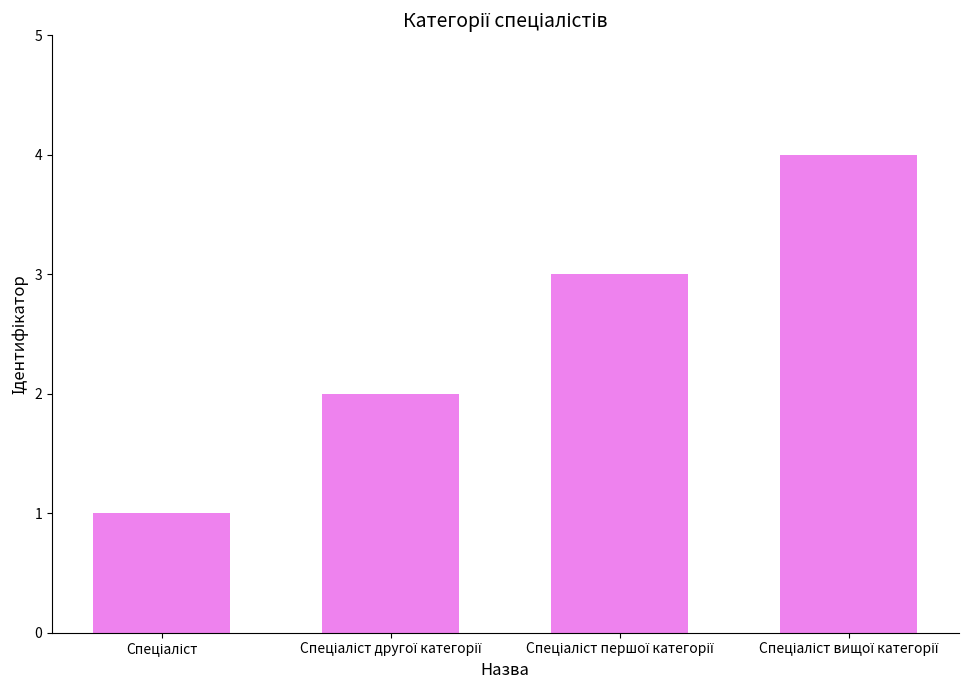

What is the sum of all values?

10